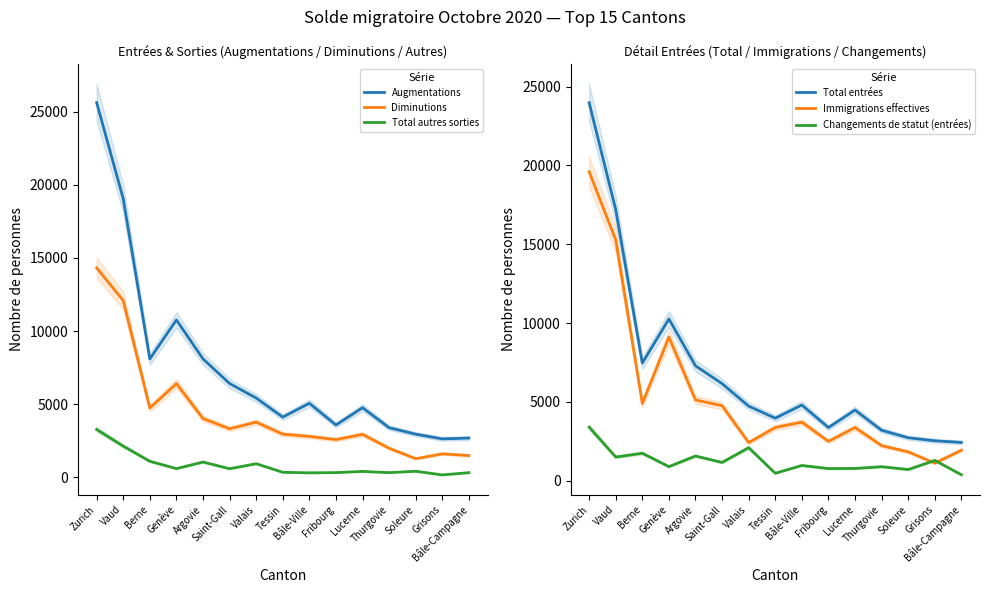

Which series has the widest spread of values?

Augmentations